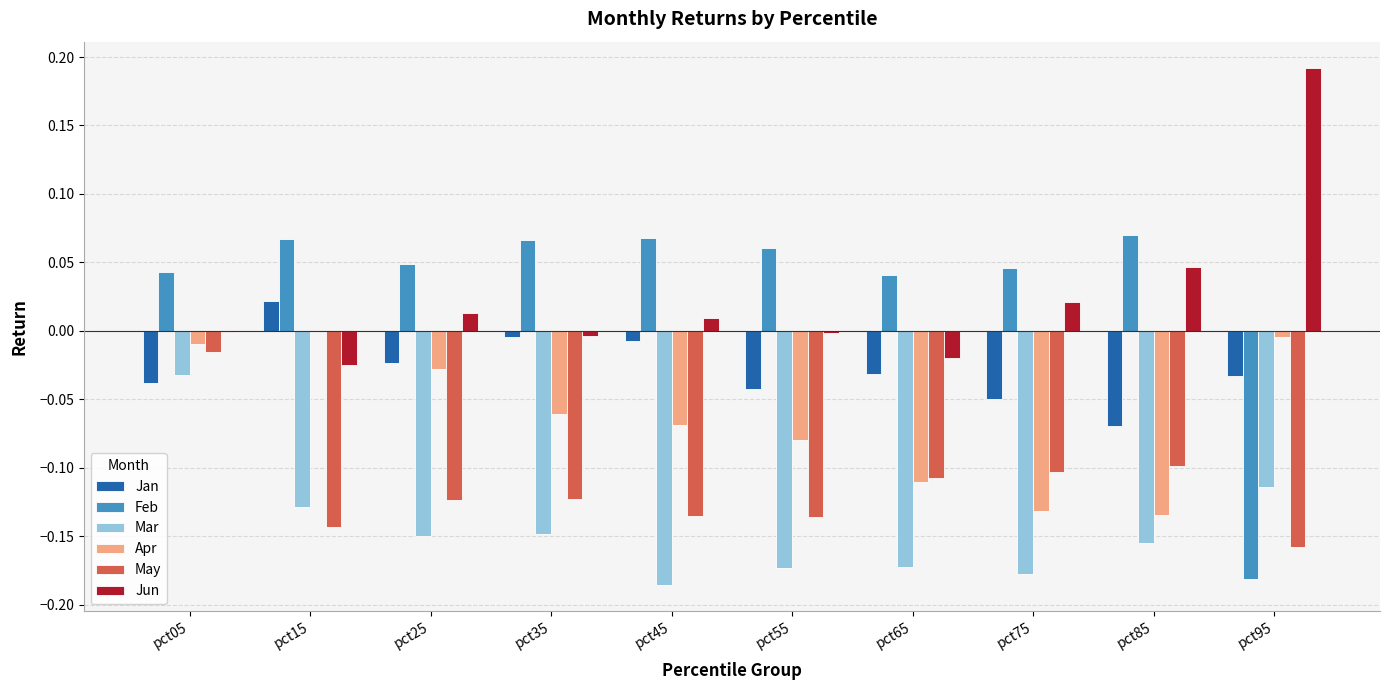

Which series has the widest spread of values?

Feb